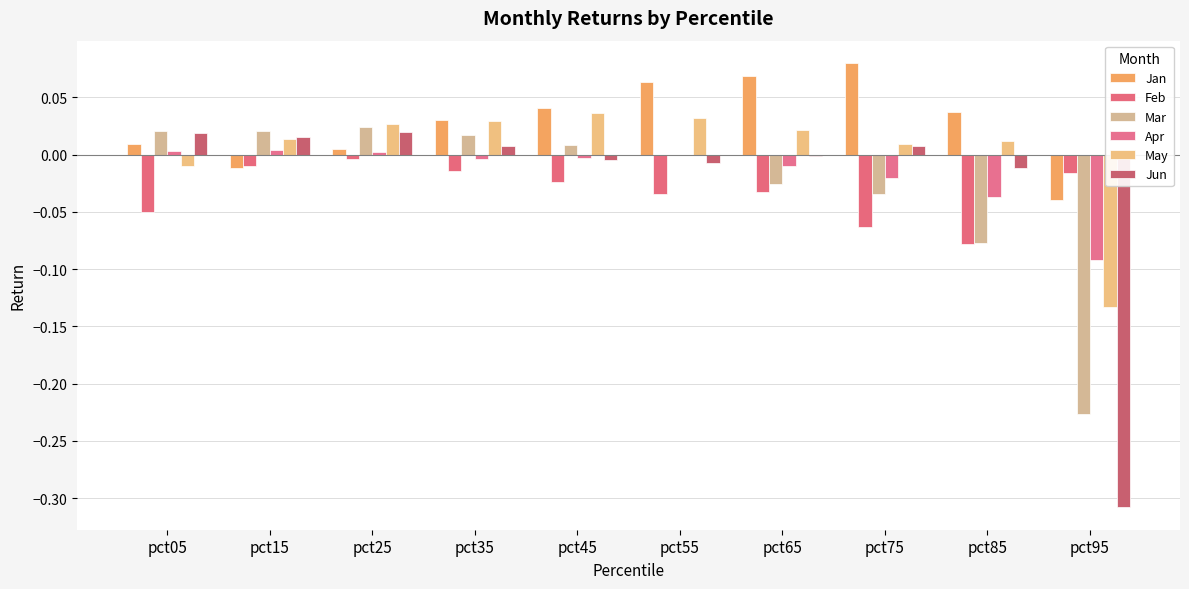

What is the difference between the highest and lowest values at pct95?

0.3